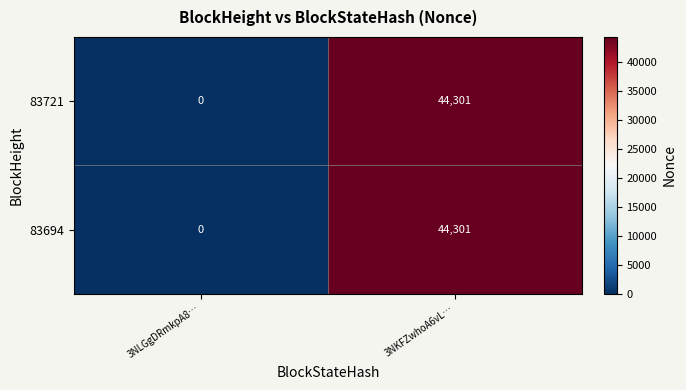

Which label corresponds to the smallest value in the chart?

3NLGgDRmkpA8…